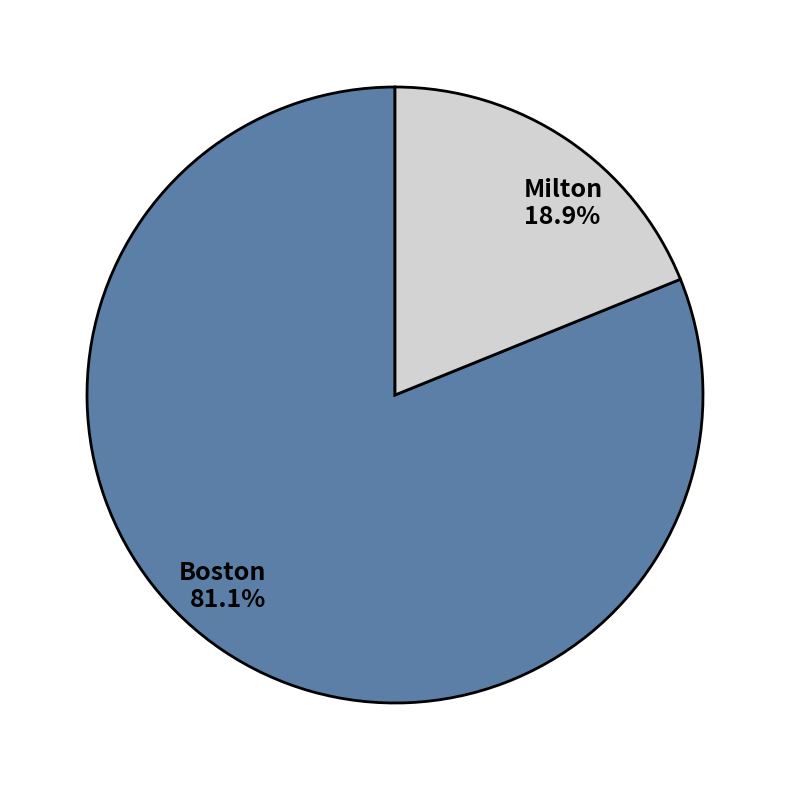

Count the number of slices in the pie.

2